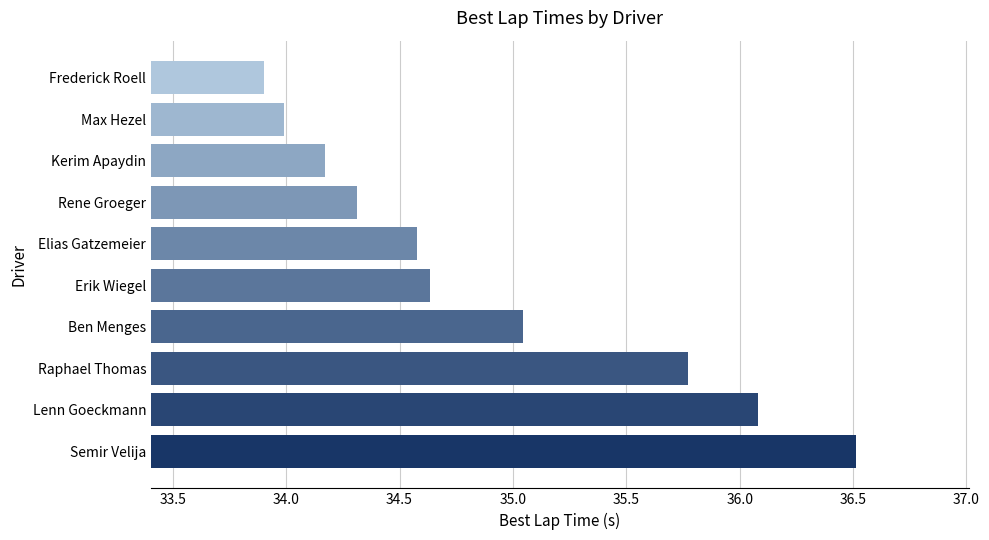

What is the maximum value shown in the chart?

36.5